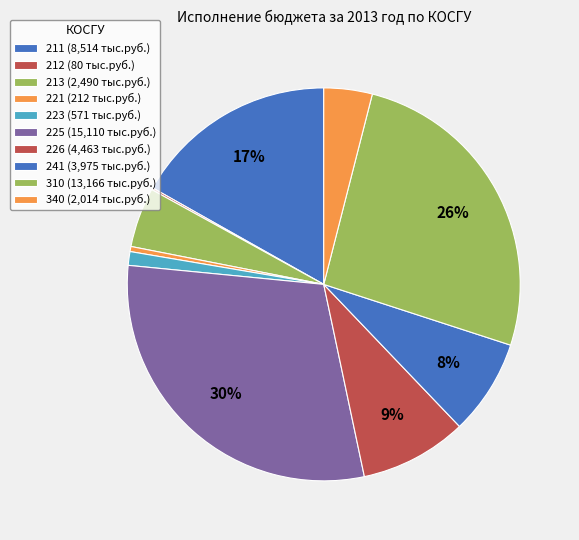

How much of the chart is everything except 221?

99.6%